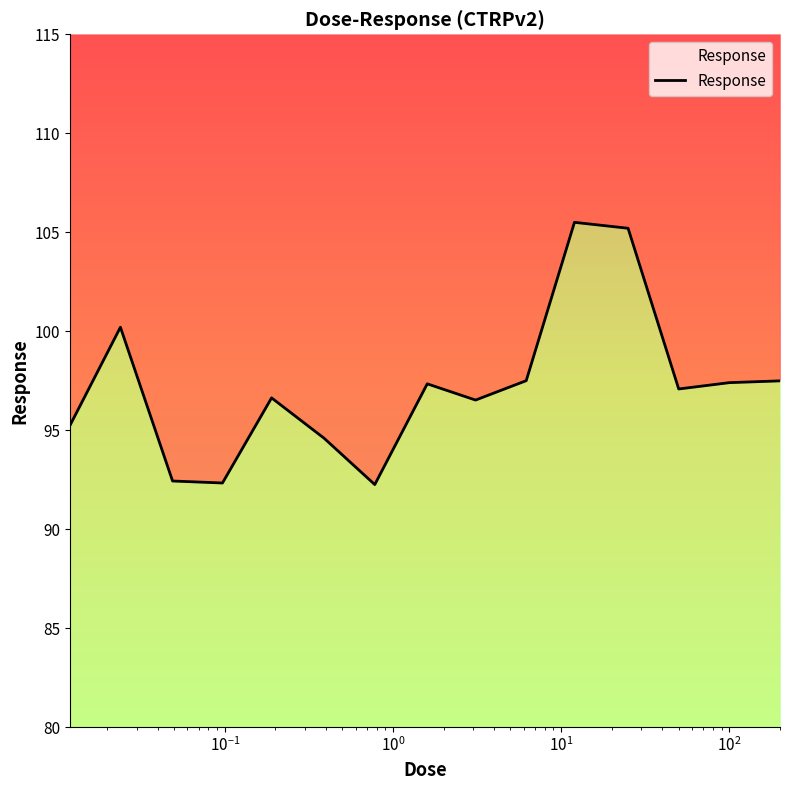

Reading right to left, extract all data points from this chart.

97.5	97.4	97.1	105.2	105.5	97.5	96.5	97.3	92.2	94.6	96.6	92.3	92.4	100.2	95.2